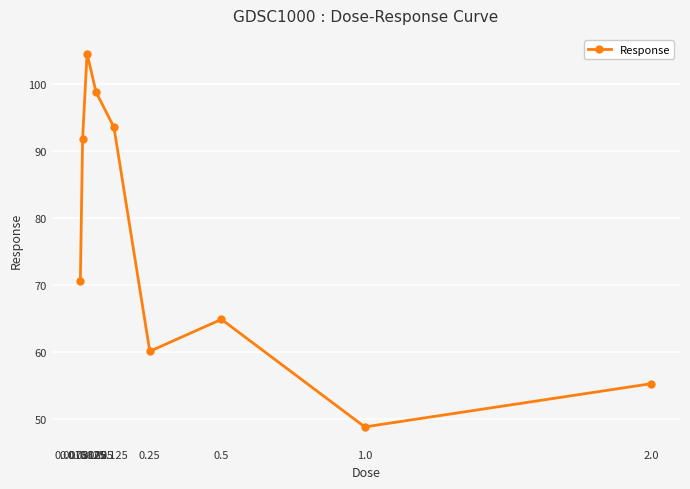

Where is the first local maximum?

0.03125